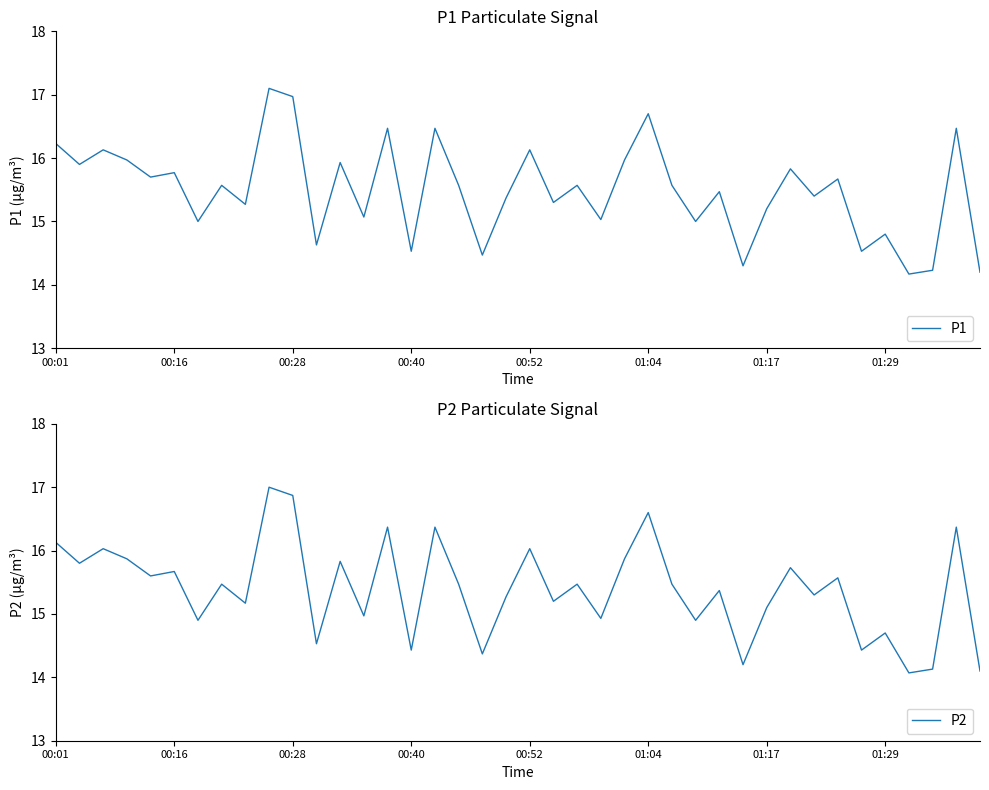

Rank the series by their maximum value, from highest to lowest.

P1, P2